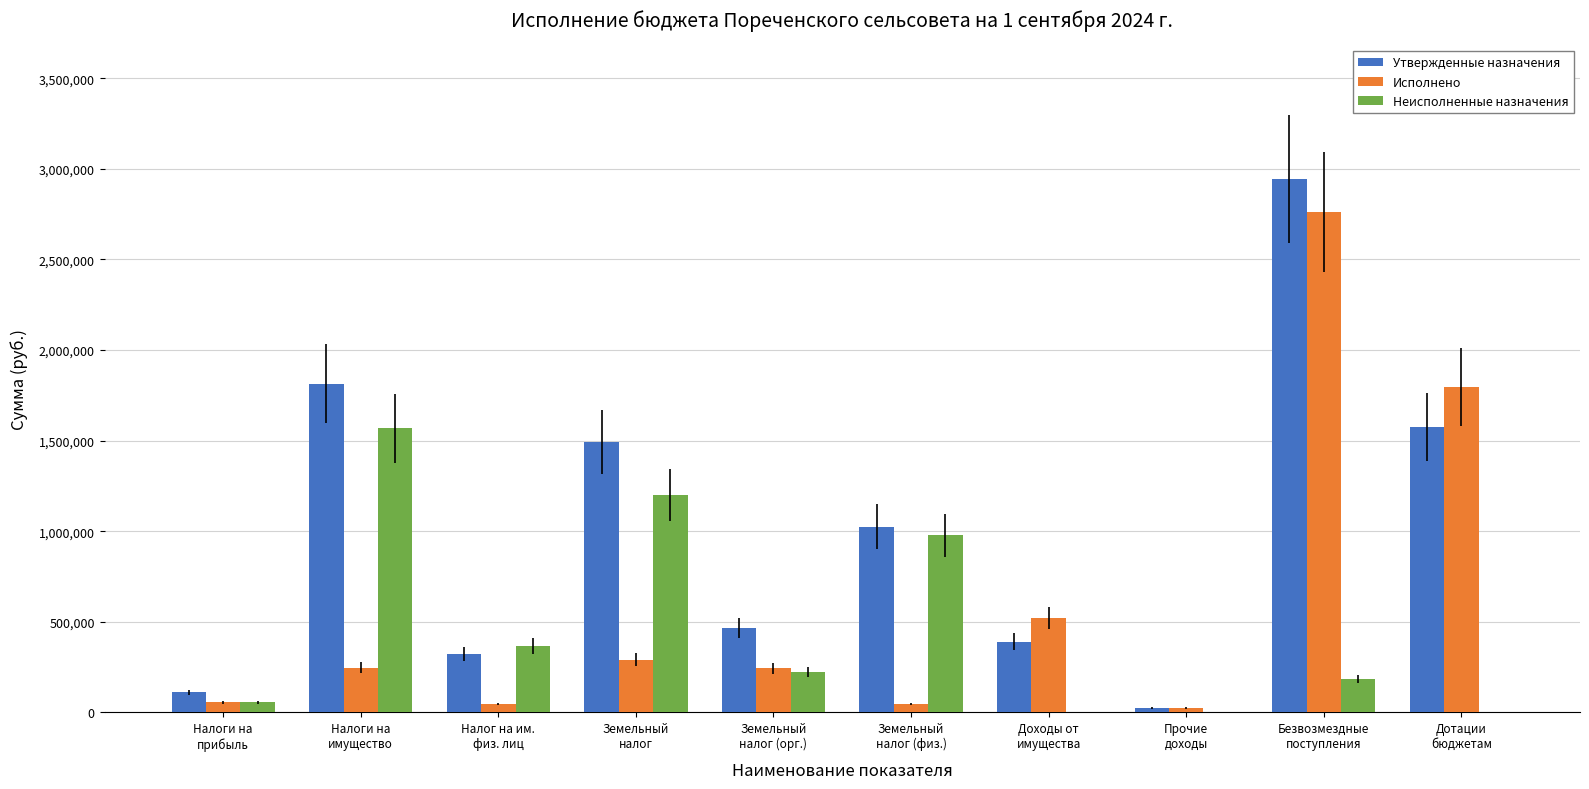

Are the bars horizontal?

No